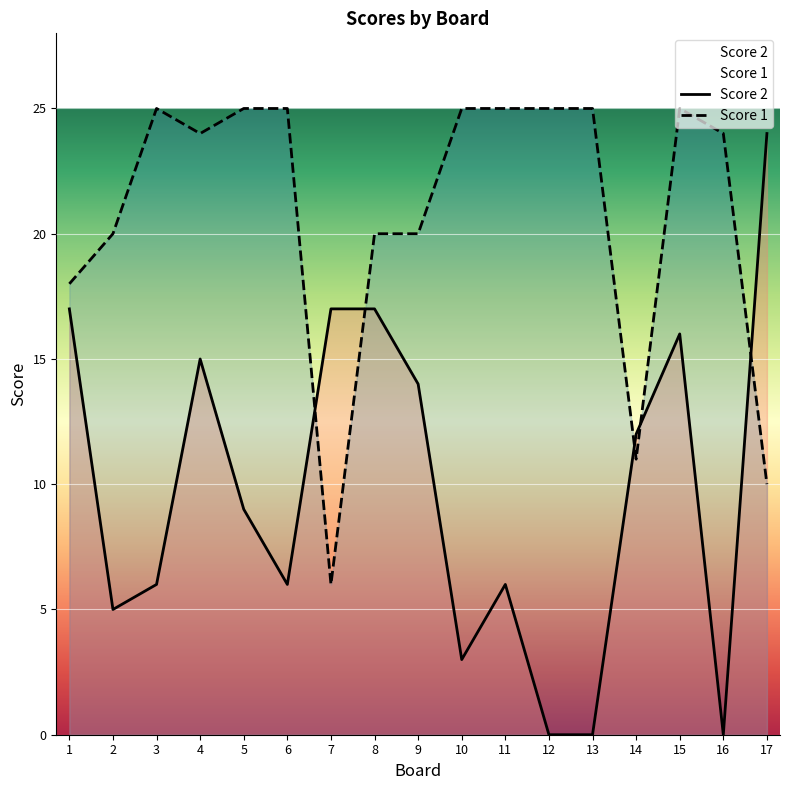

Which category has the highest value in the Score 2 series?

17